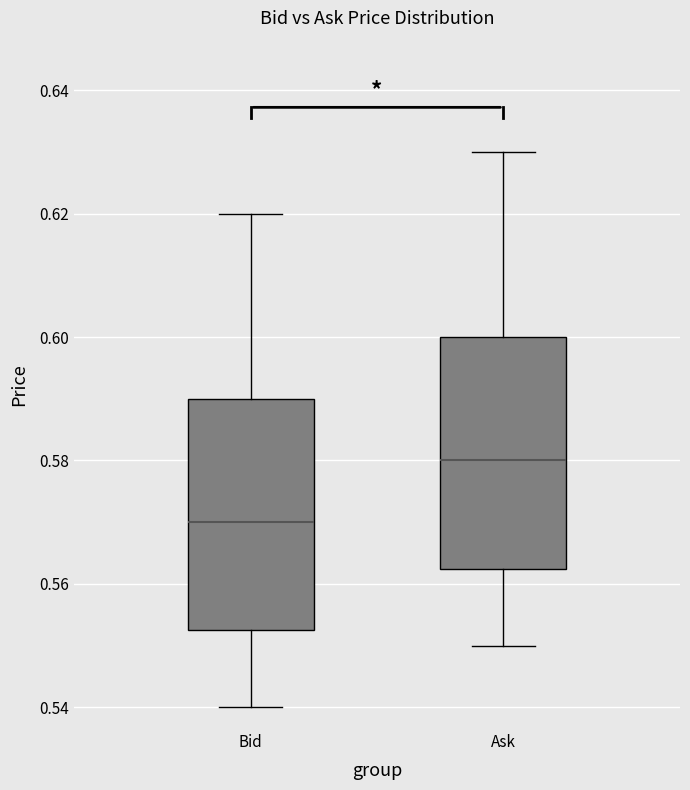

Where does the upper whisker of the box for Bid end on the y-axis? The values are not printed on the chart, so give them approximately, as read against the axis.

0.620